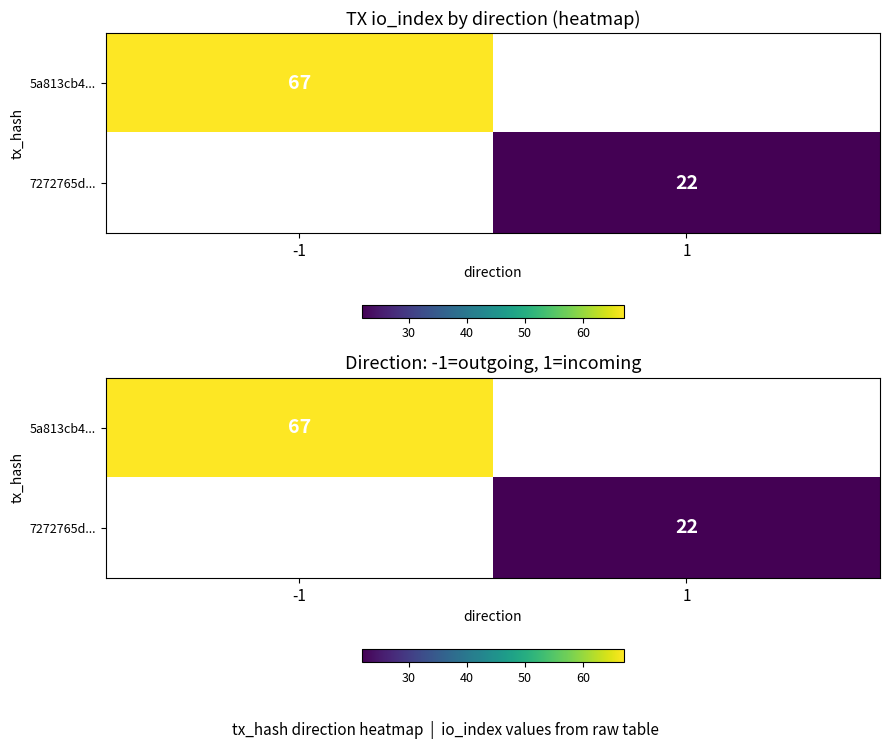

Which category has the highest value in the 5a813cb4... series?

-1